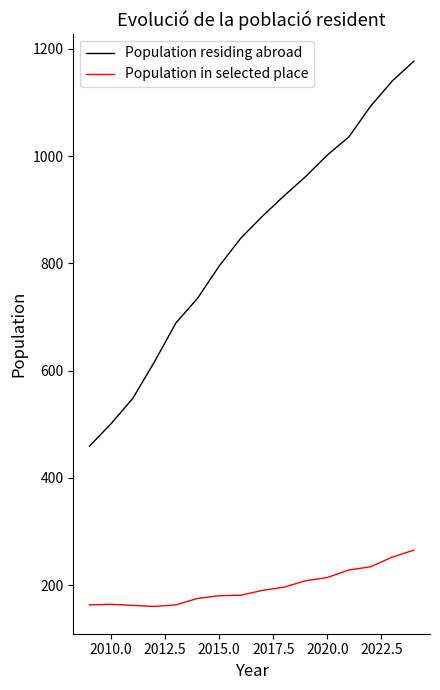

Which series has the largest total across all categories?

Population residing abroad